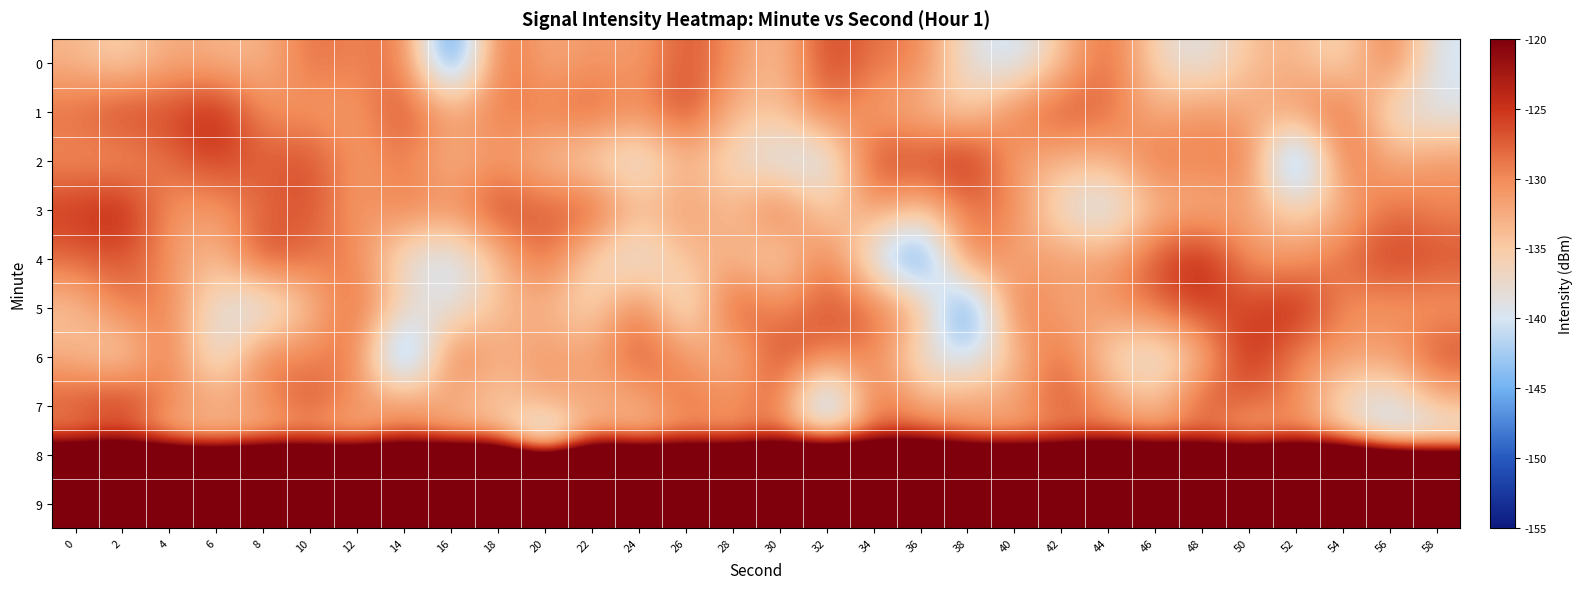

At how many categories does at least one series exceed -98?

30